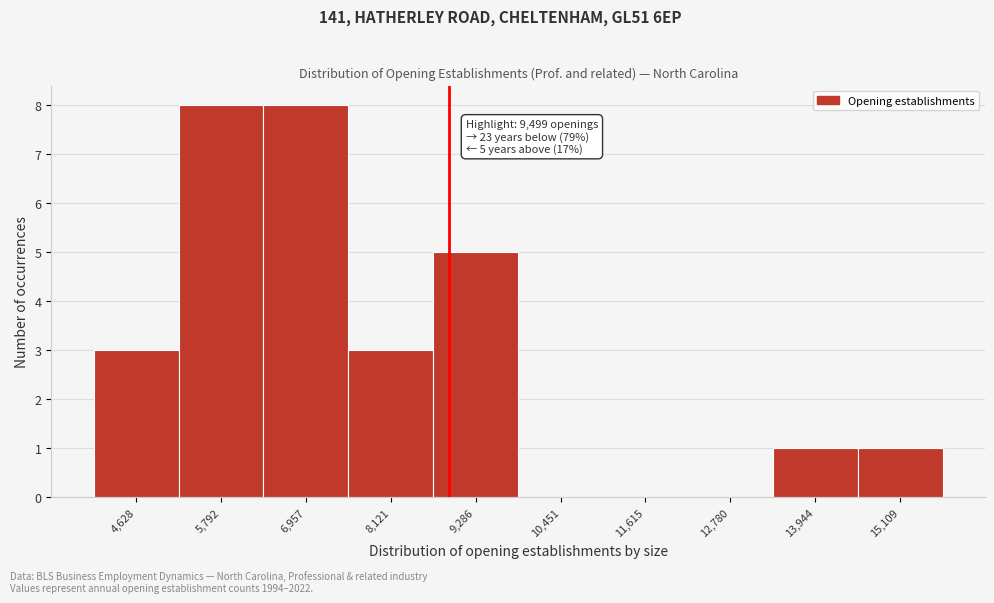

Reading left to right, what are all the values shown in this chart?

4,628=3	5,792=8	6,957=8	8,121=3	9,286=5	10,451=0	11,615=0	12,780=0	13,944=1	15,109=1